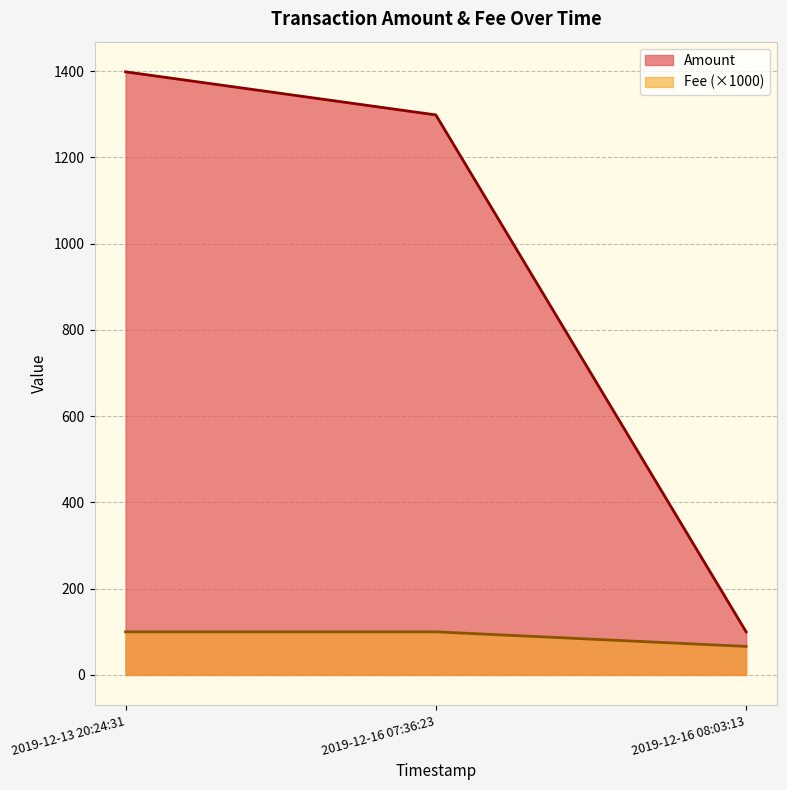

What is the total value across all series at 2019-12-13 20:24:31?

1498.6